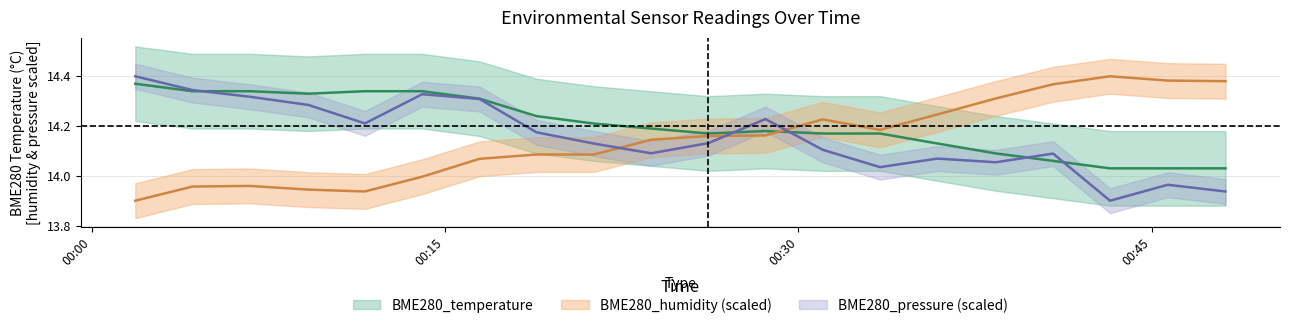

What are all the series names shown in the legend?

BME280_temperature, BME280_humidity, BME280_pressure